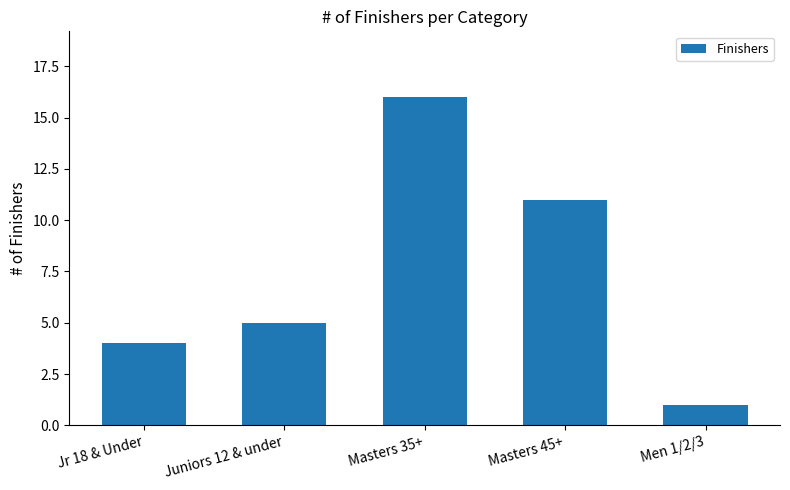

How many bars are there in total?

5